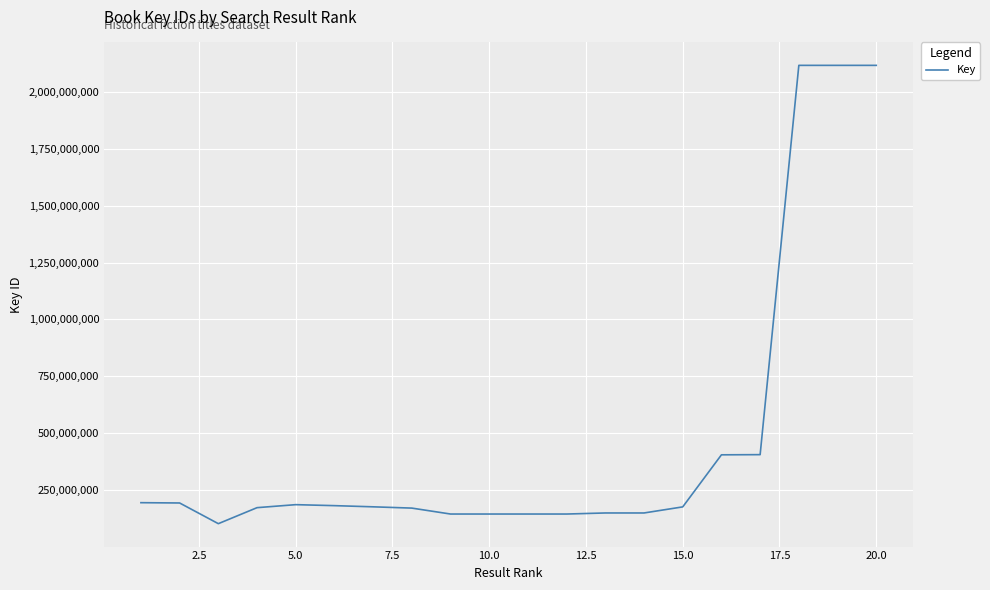

What is the greatest value displayed?

2117852303